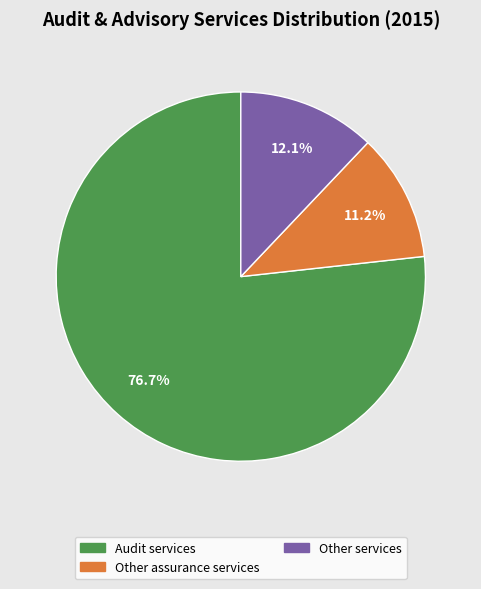

Which slice represents more than half of the pie?

Audit services